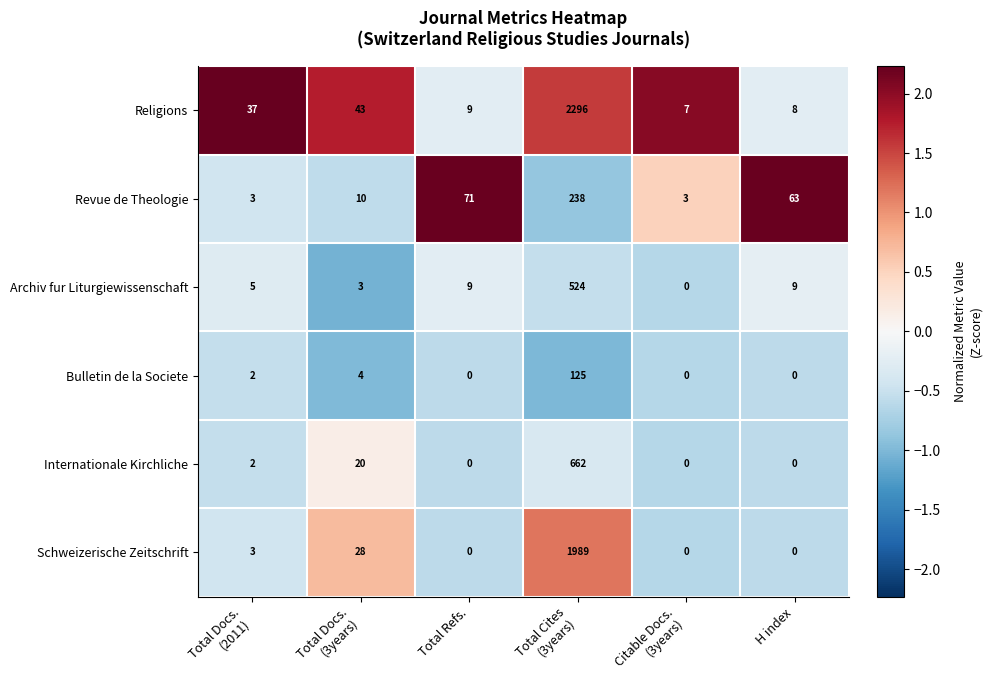

What is the spread (max minus min) of values at H index?

63